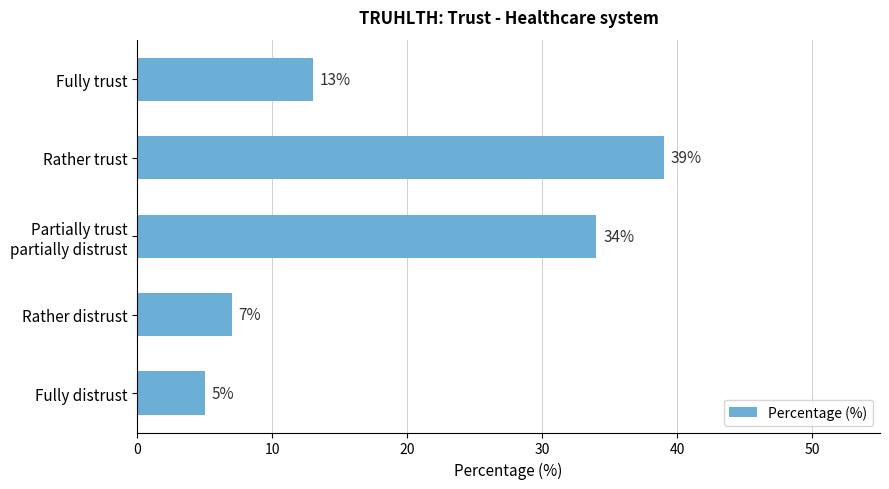

Where is the data nearest to the value 22?

Fully trust